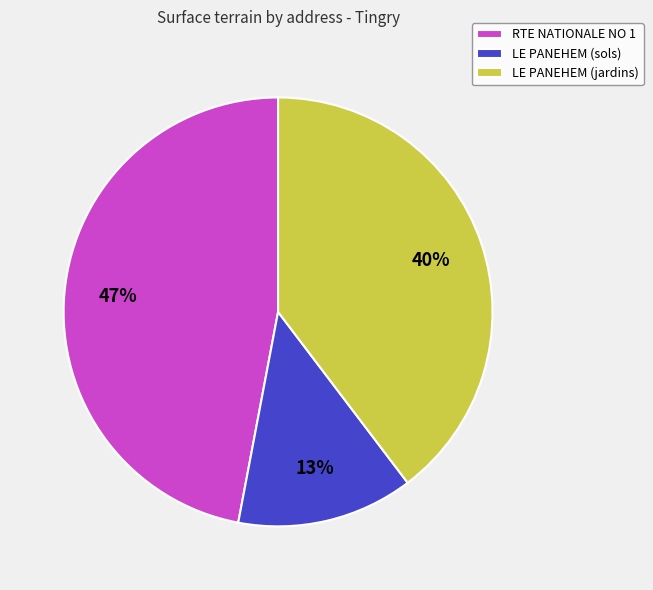

Count the number of slices in the pie.

3